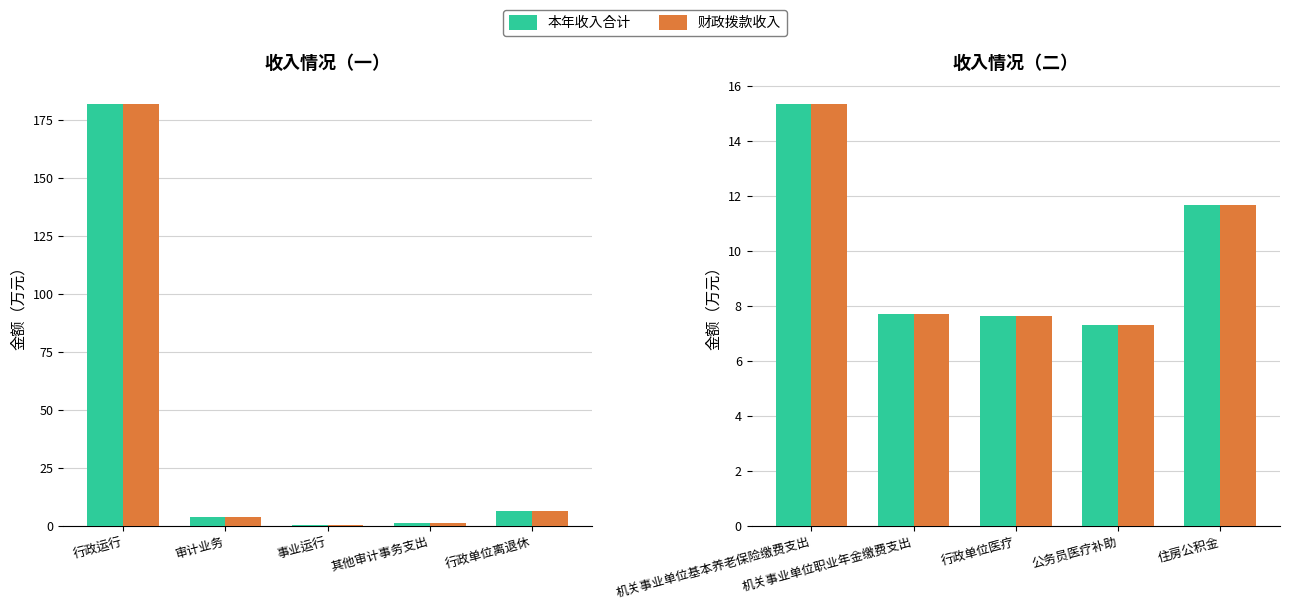

Which series changed the most between 机关事业单位职业年金缴费支出 and 行政单位医疗?

本年收入合计